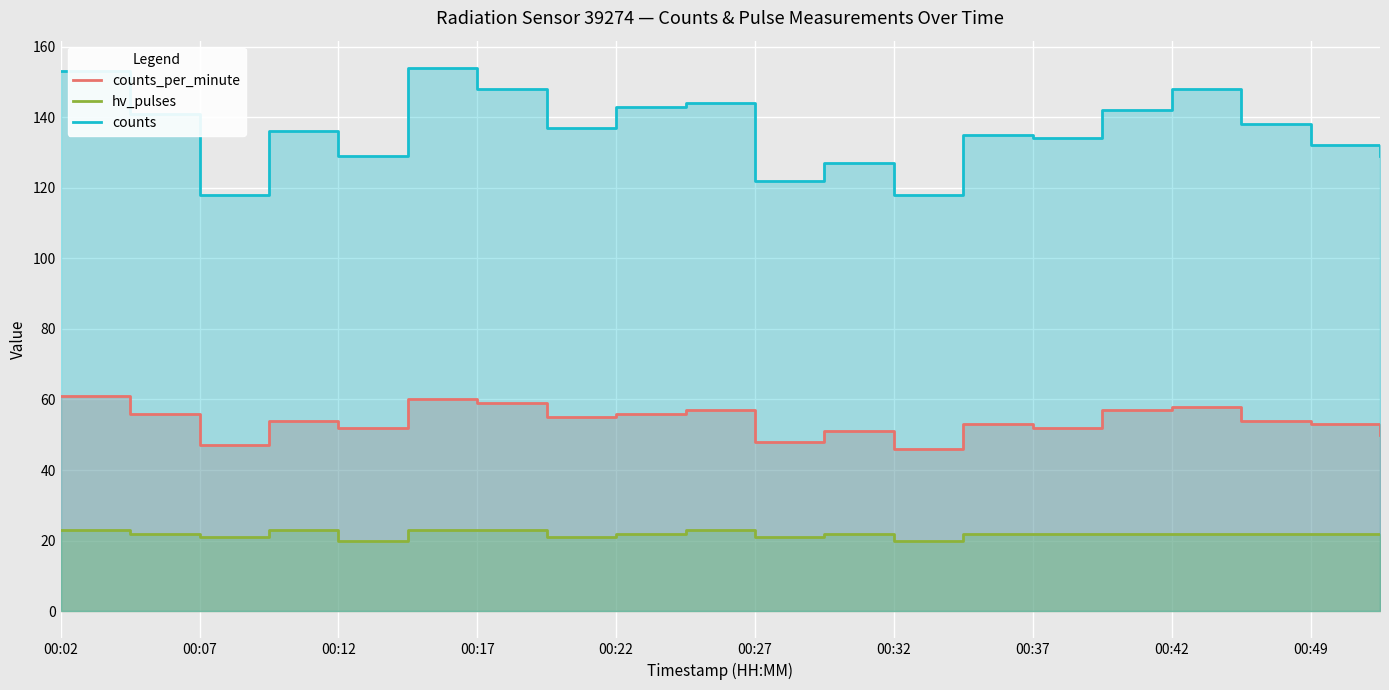

At how many categories does at least one series exceed 75?

20